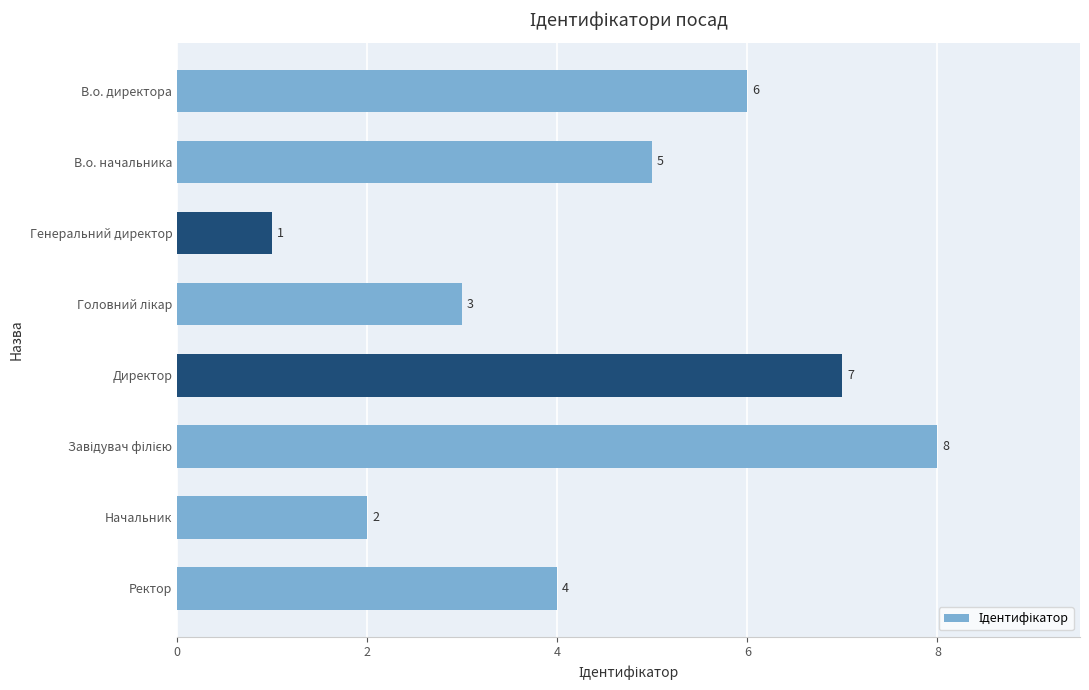

Count the values in the range 3 to 7.

5